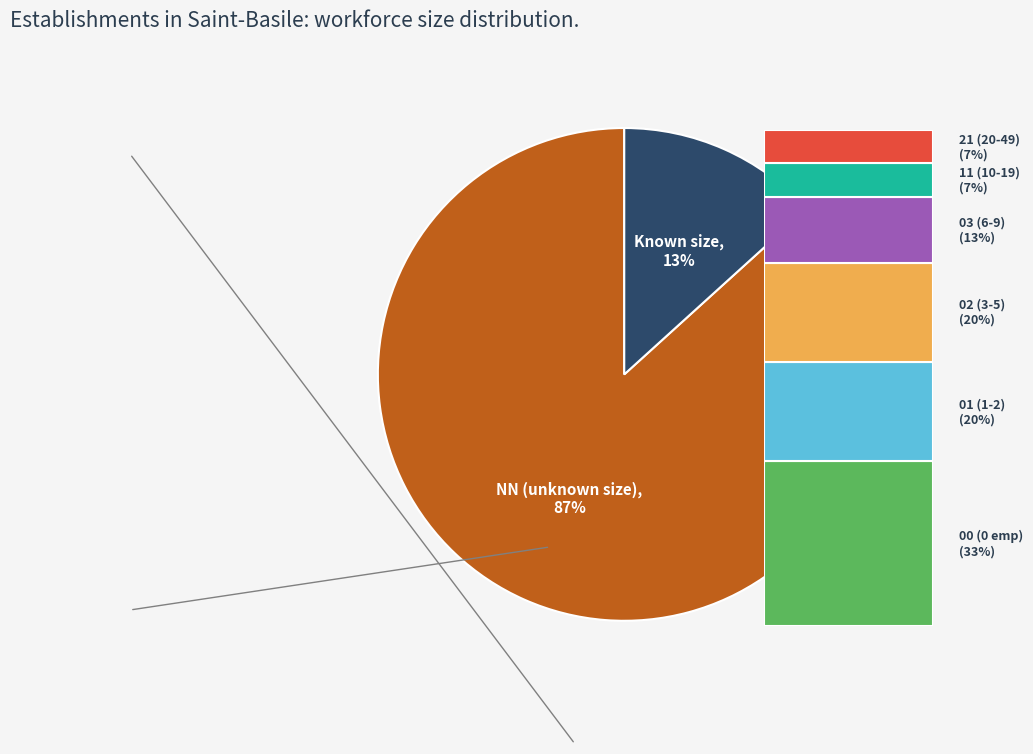

To the nearest percent, what is the average slice percentage?

50%